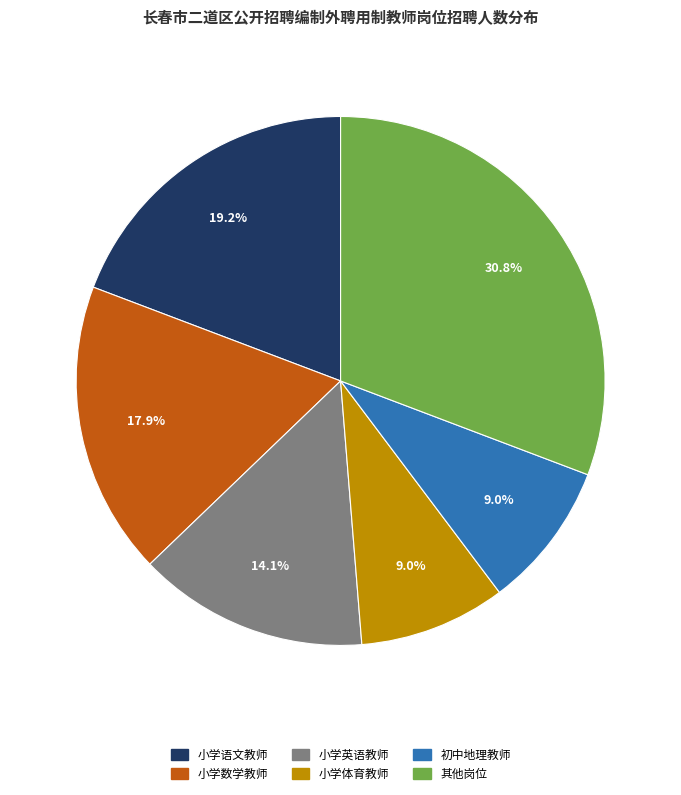

To the nearest percent, what is the difference between the largest and smallest slice percentages?

22%